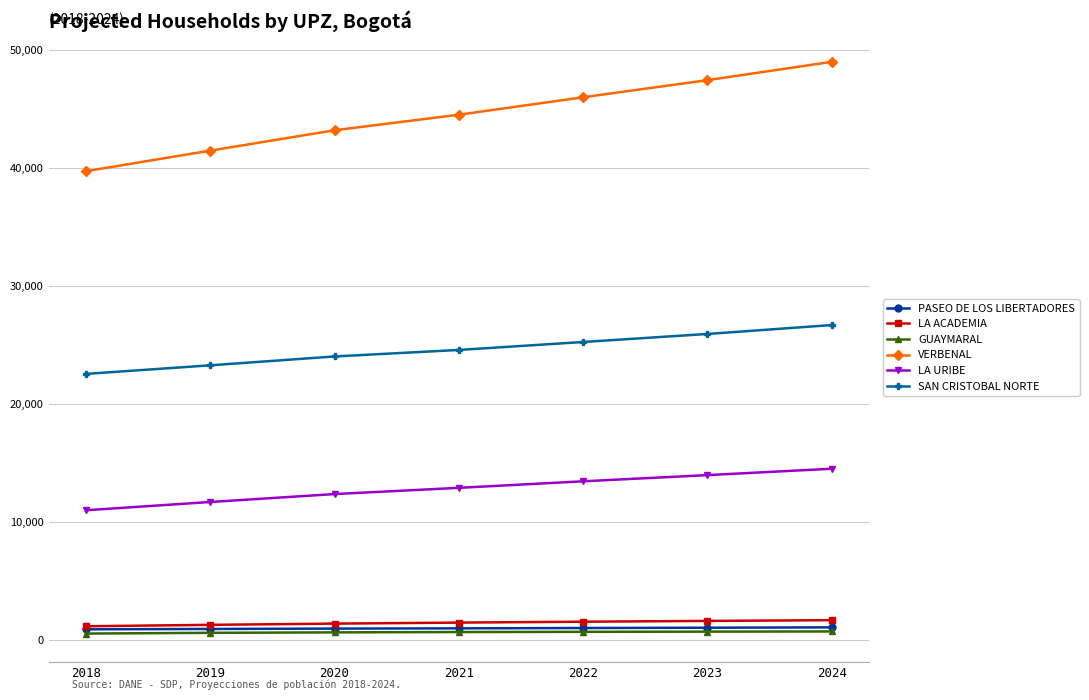

What is the difference between the maximum and minimum values in the PASEO DE LOS LIBERTADORES series?

165